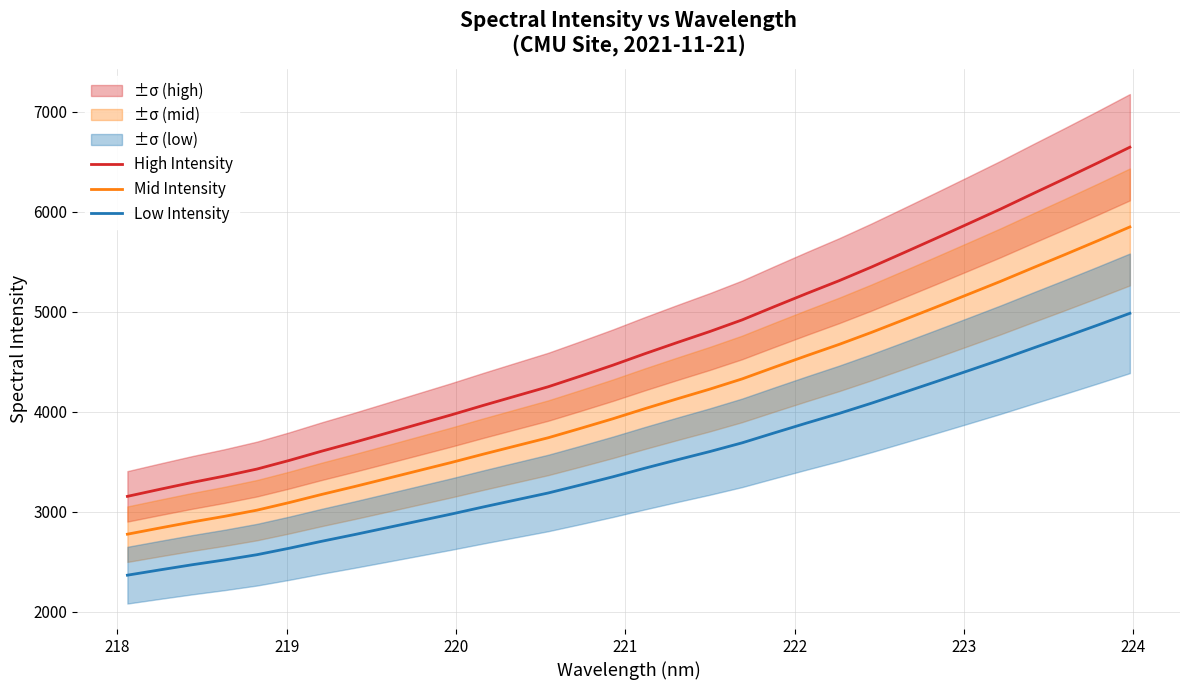

Which series has the largest range (max minus min)?

High Intensity